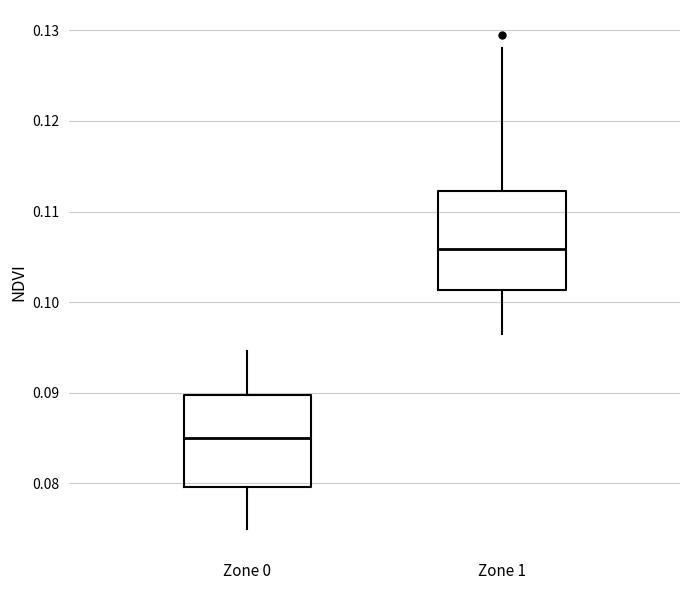

Reading left to right, read every box against the y-axis: the position of its median line, the range the box covers, and the ends of its whiskers. The values are not printed on the chart, so give them approximately, as read against the axis.

Zone 0: median 0.085, box 0.080 to 0.090, whiskers 0.075 to 0.095
Zone 1: median 0.106, box 0.101 to 0.112, whiskers 0.096 to 0.128